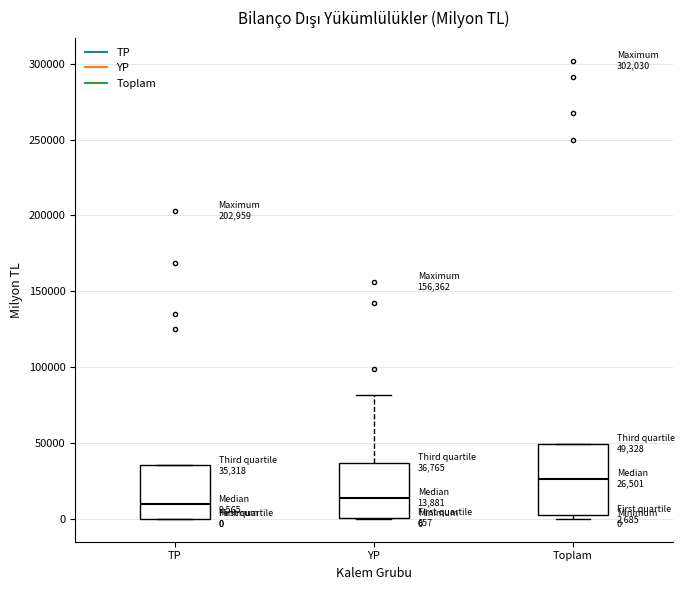

Which box is the tallest, from its lower edge to its upper edge?

Toplam